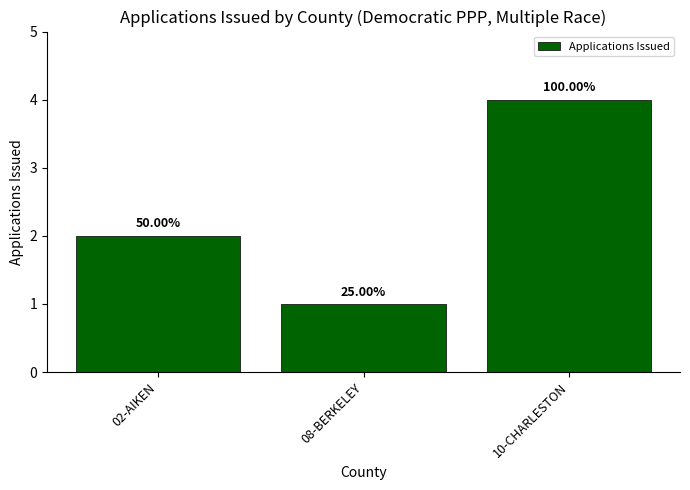

At which label is the value closest to 2?

02-AIKEN